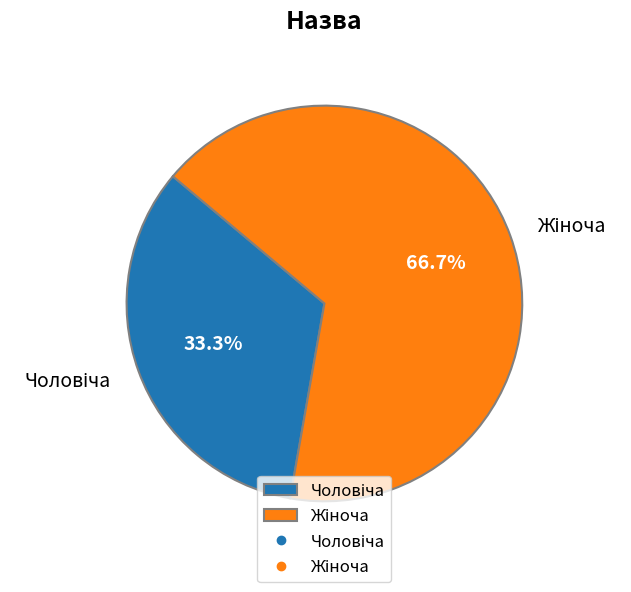

Is there any slice that represents more than half of the pie?

Yes